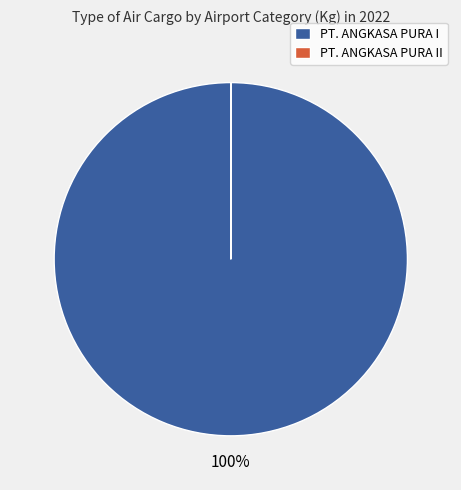

To the nearest percent, what percentage of the pie is PT. ANGKASA PURA I?

100%